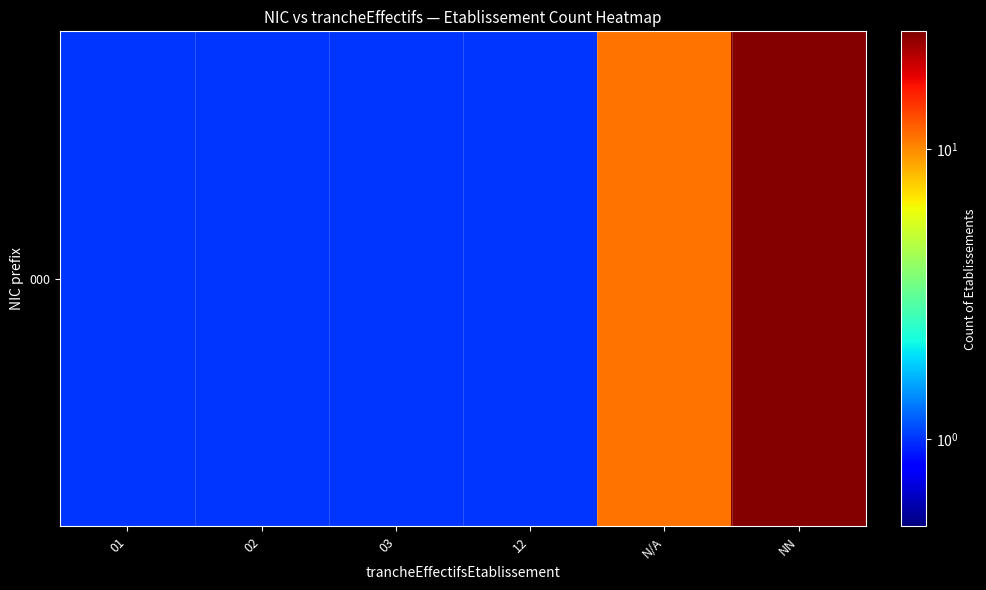

The chart shows a value of 1 at 03. True or false?

True